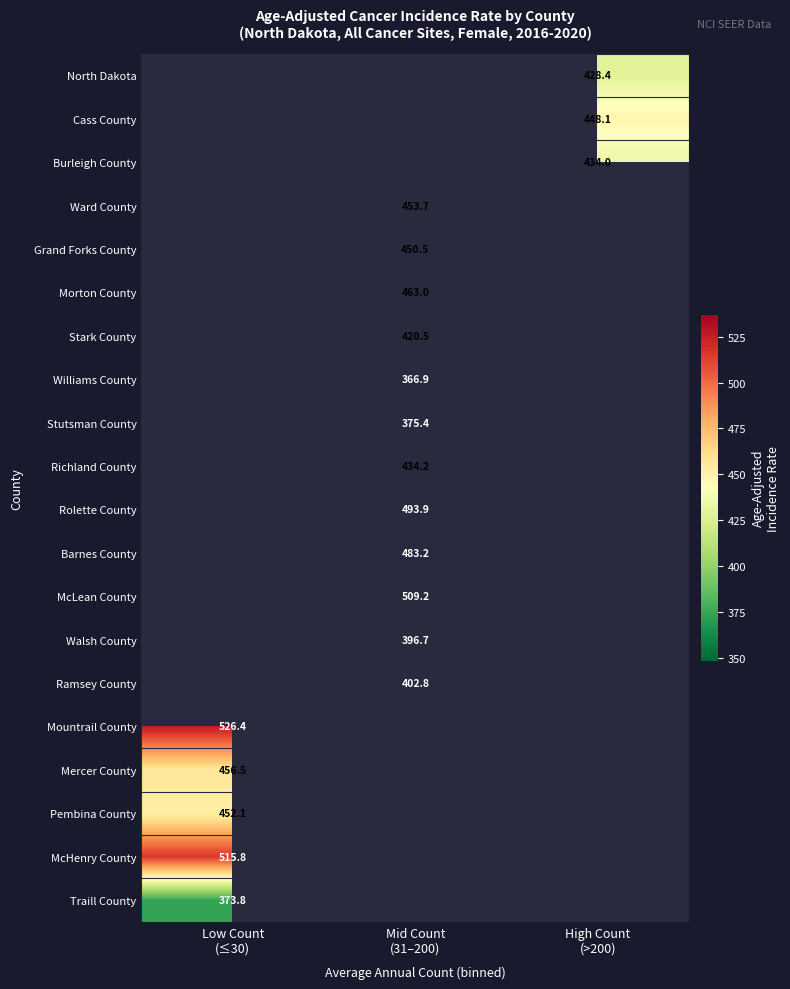

How many data points does each series have?

3